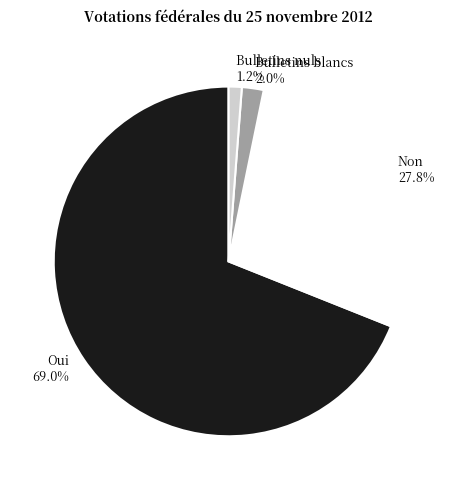

How many slices are in this pie chart?

4